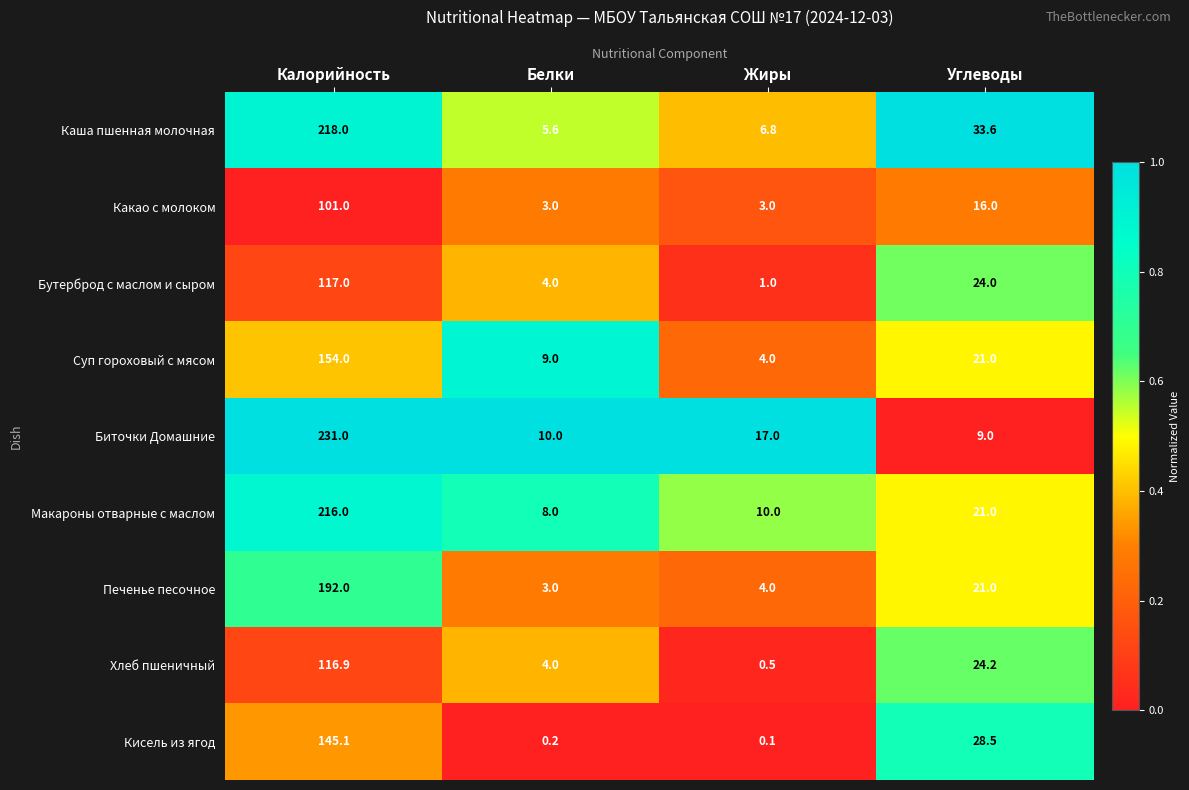

What is the difference between the maximum and second lowest values in the Кисель из ягод series?

144.9